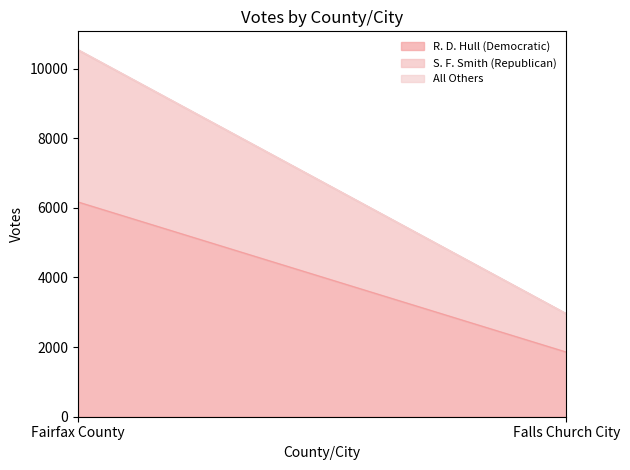

What is the average value of the S. F. Smith (Republican) series?

2736